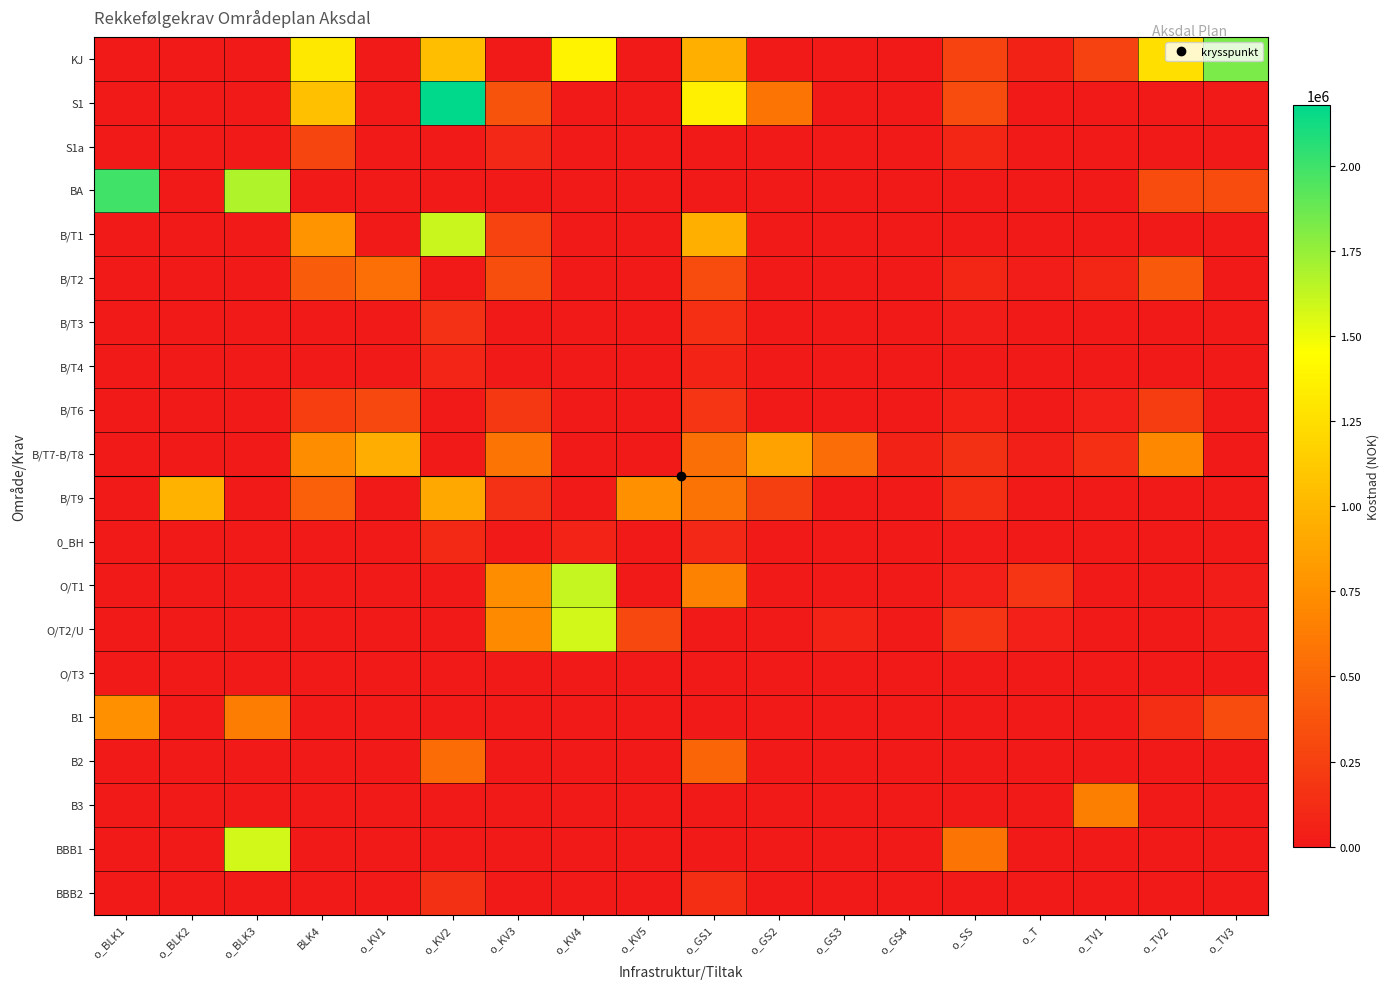

At which category does the chart reach its peak across all series?

o_KV2